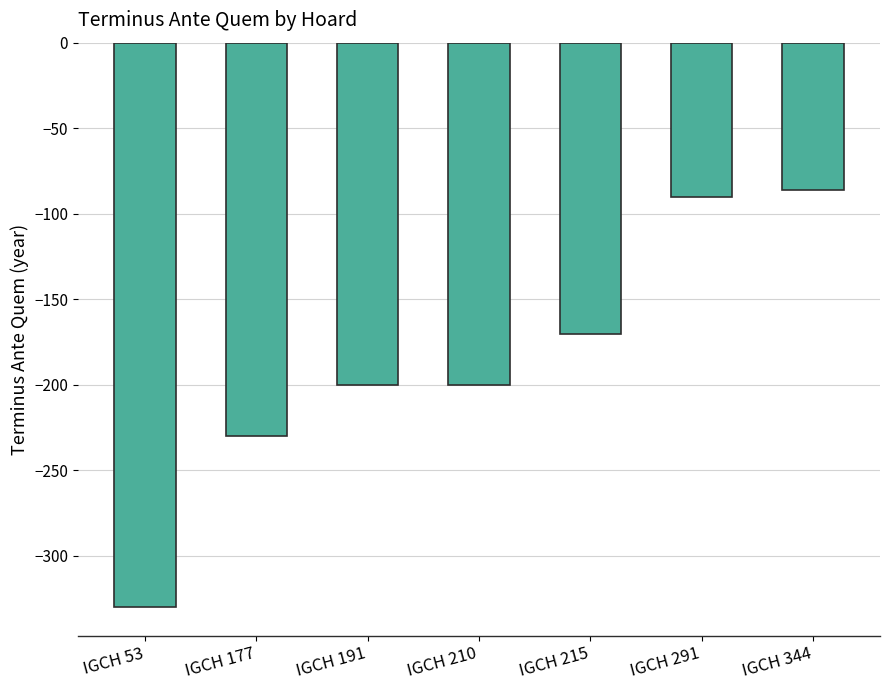

Which has a higher value, IGCH 215 or IGCH 291?

IGCH 291